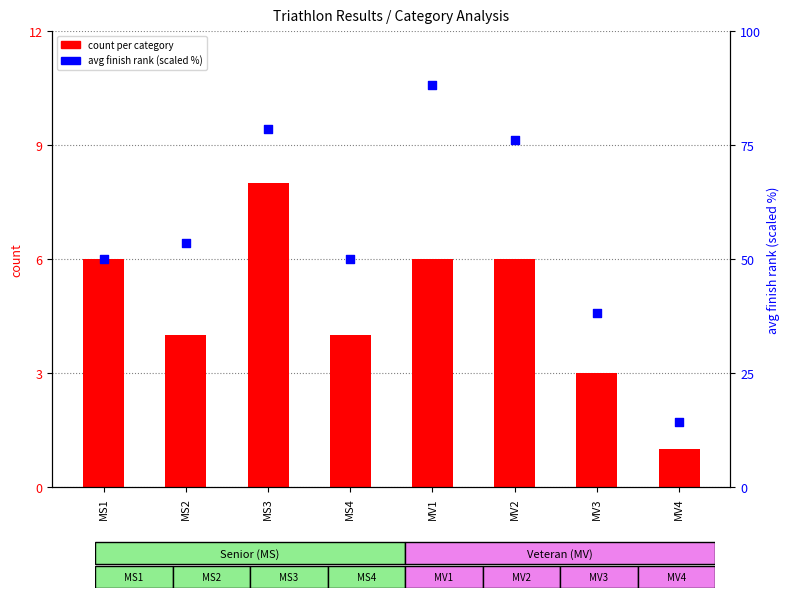

At how many categories does at least one series exceed 4?

8